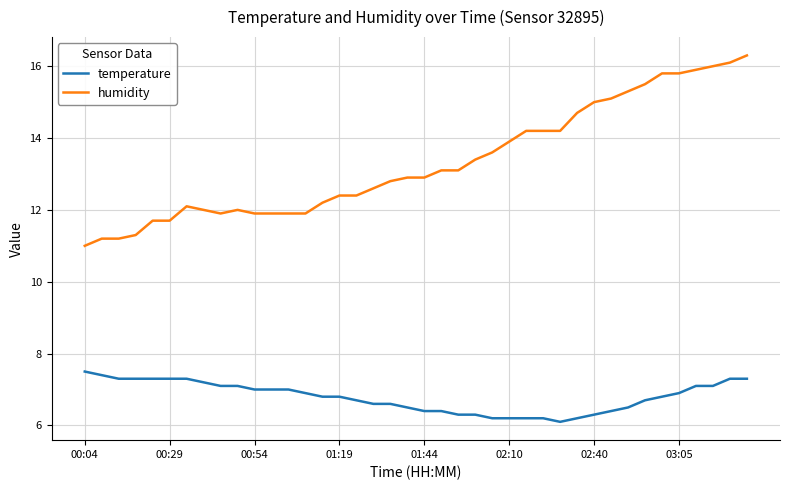

List the series in order of their peak value, highest first.

humidity, temperature